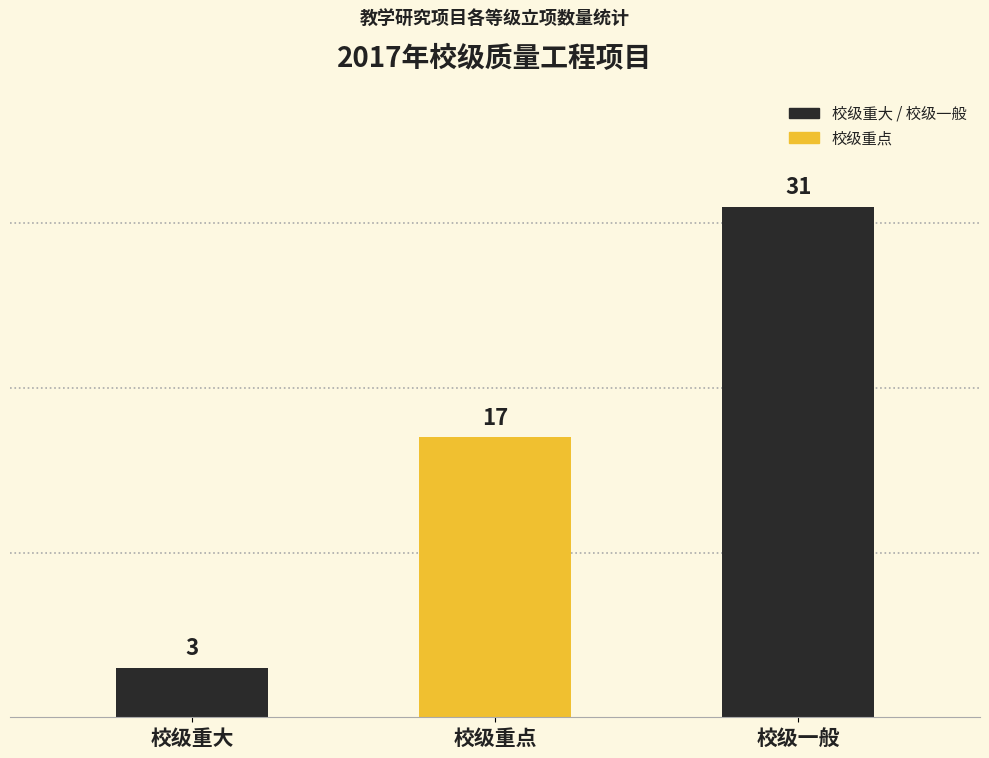

The chart shows a value of 31 at 校级一般. True or false?

True